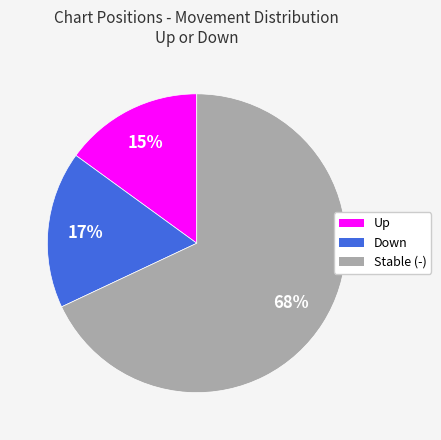

Does any single category account for the majority?

Yes